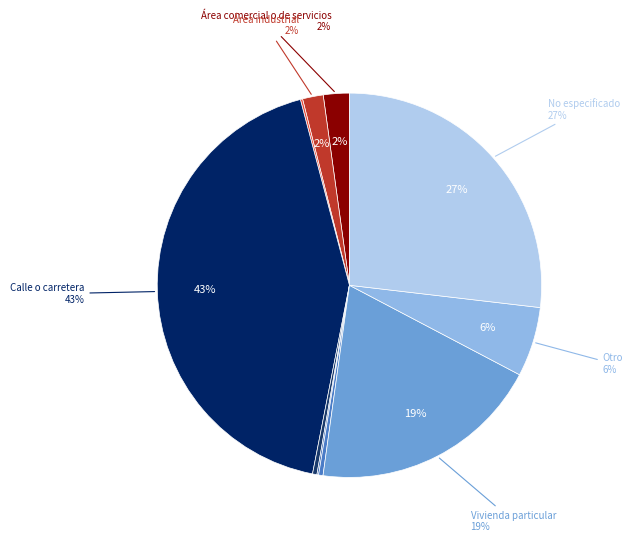

Between Área deportiva and Vivienda colectiva, which is larger?

Vivienda colectiva